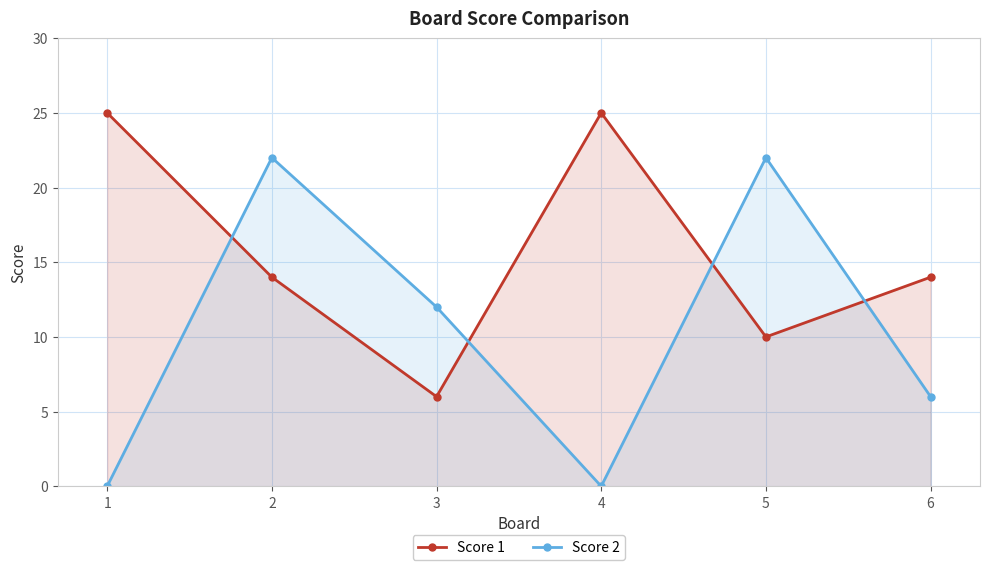

Reading left to right, extract all data points from this chart.

Score 1: 1=25	2=14	3=6	4=25	5=10	6=14
Score 2: 1=0	2=22	3=12	4=0	5=22	6=6